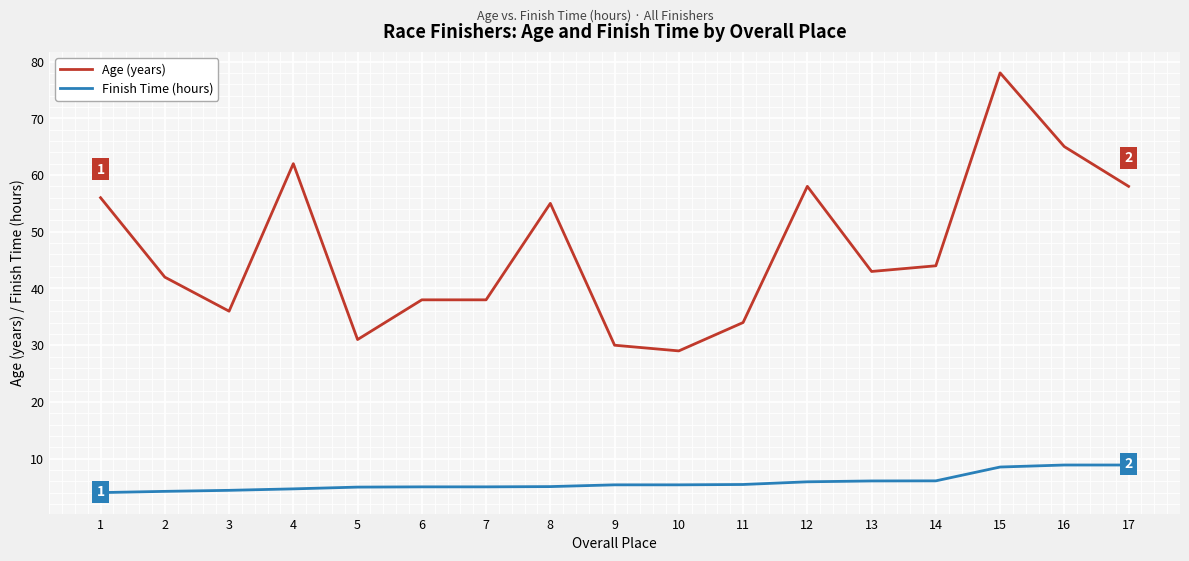

Is it true that Age (years) equals 34.0 at 11?

True